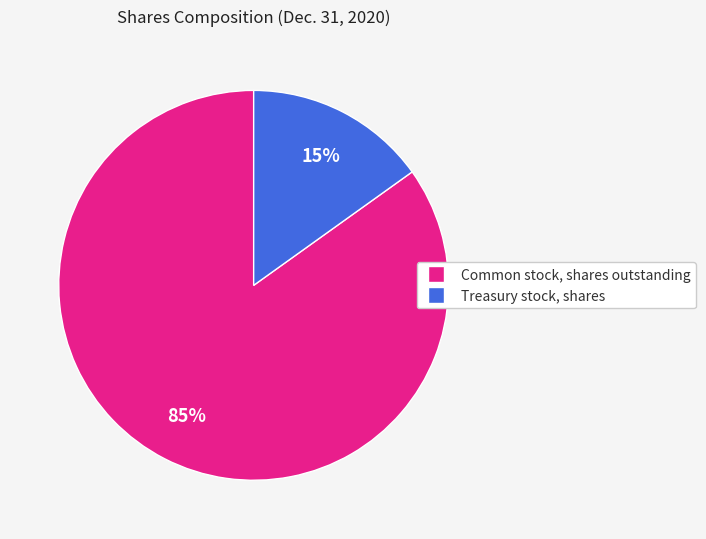

Do Treasury stock, shares and Common stock, shares outstanding together represent more than half of the pie?

Yes